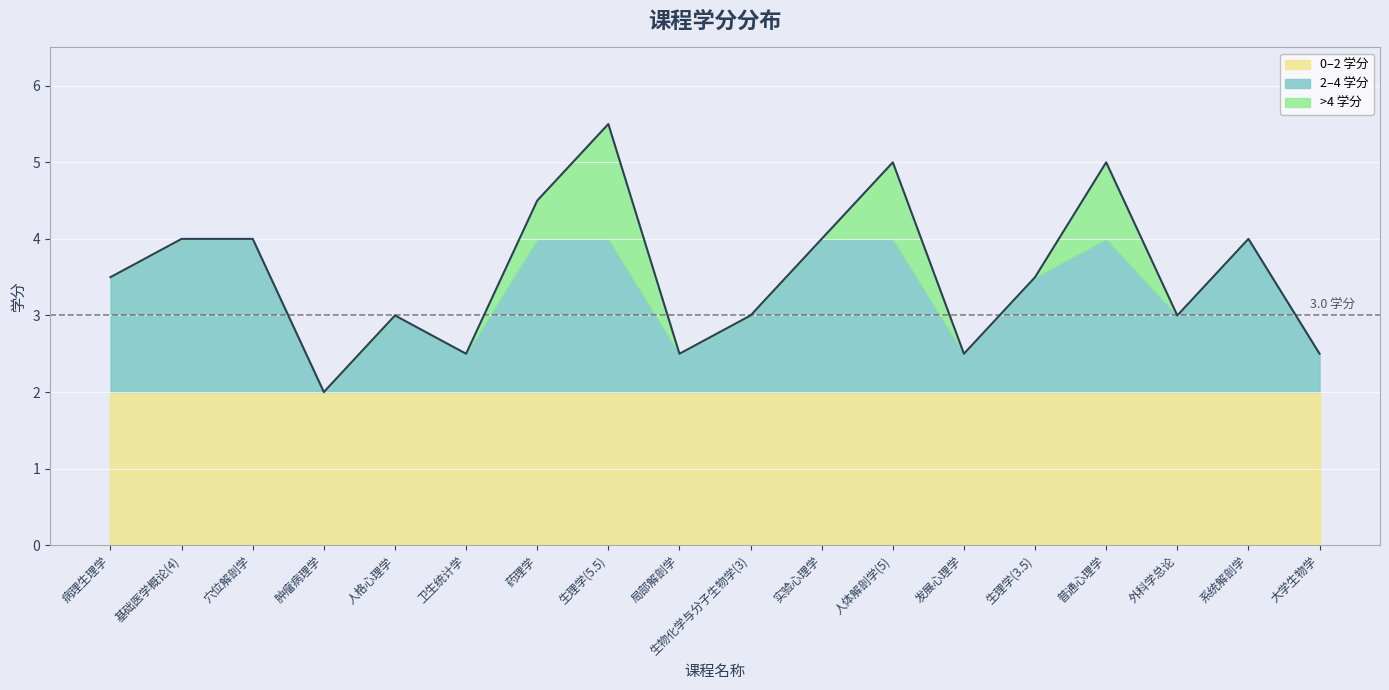

Where is the first local maximum?

人格心理学